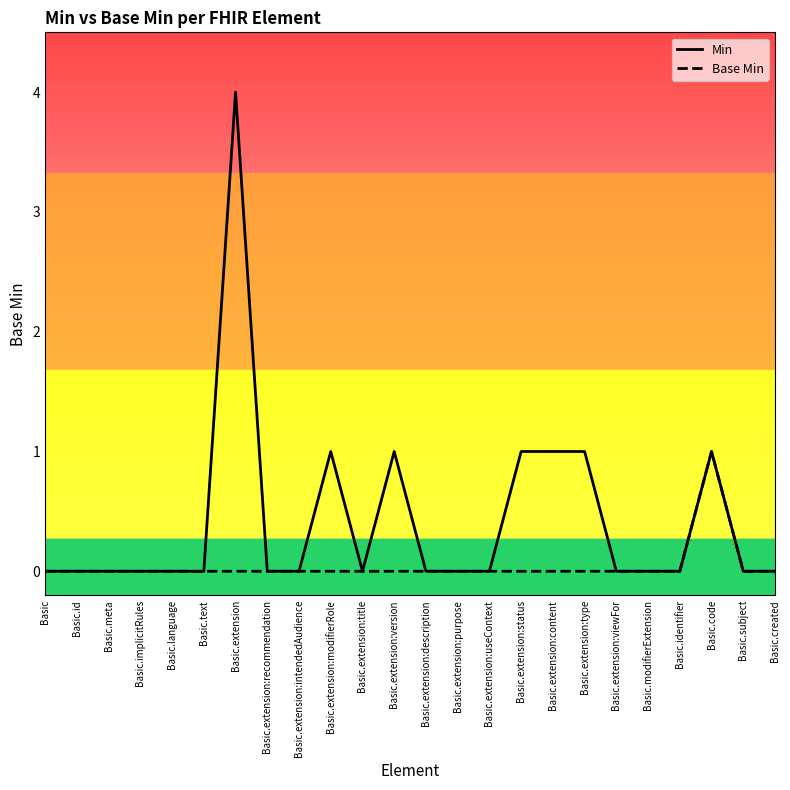

Count the number of categories in the chart.

24